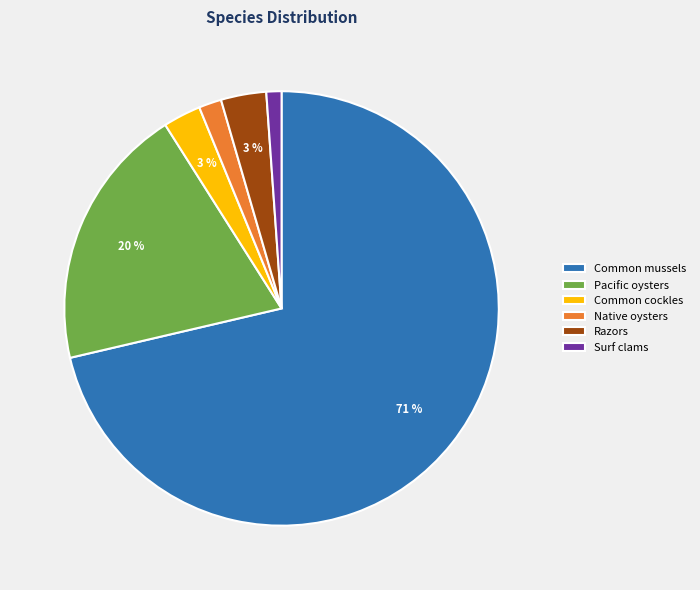

How many slices are in this pie chart?

6